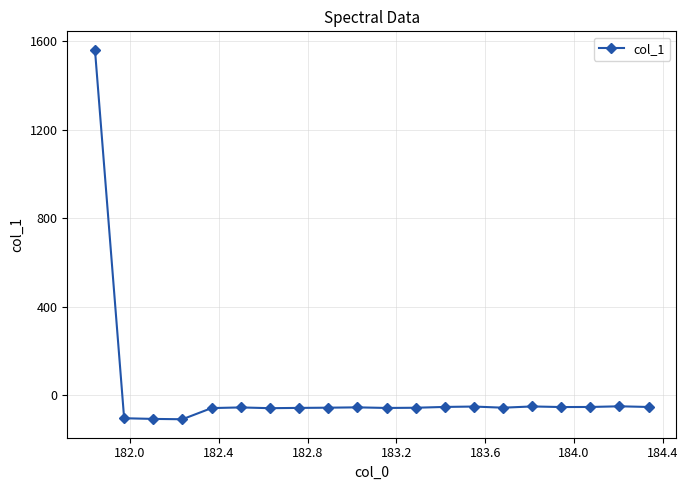

What is the greatest value displayed?

1561.2